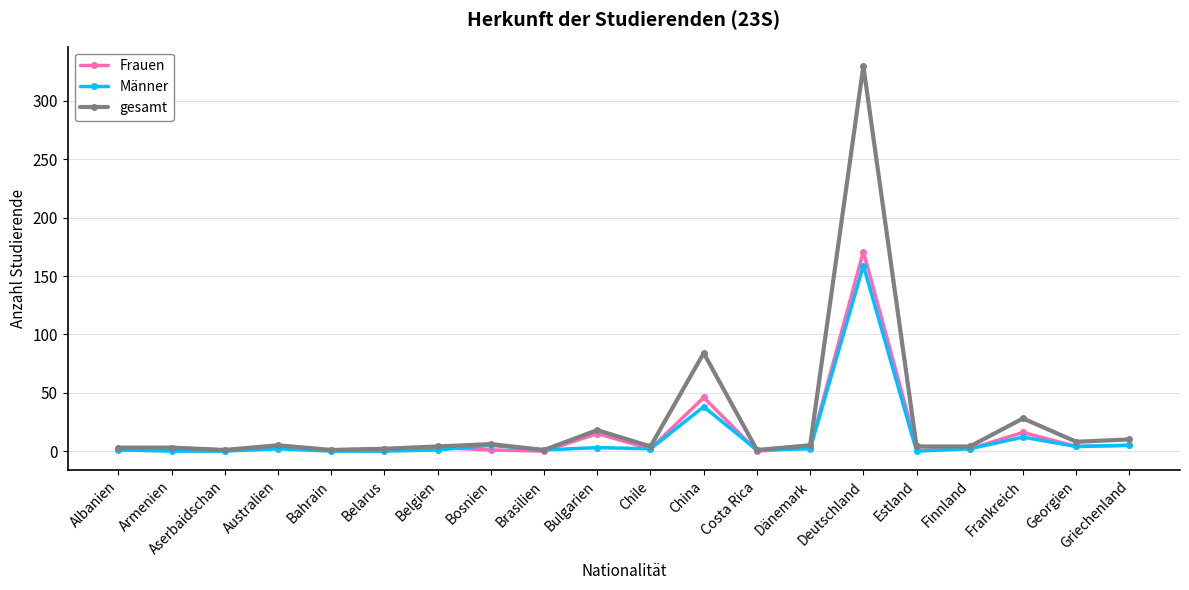

At how many categories does at least one series exceed 43?

2